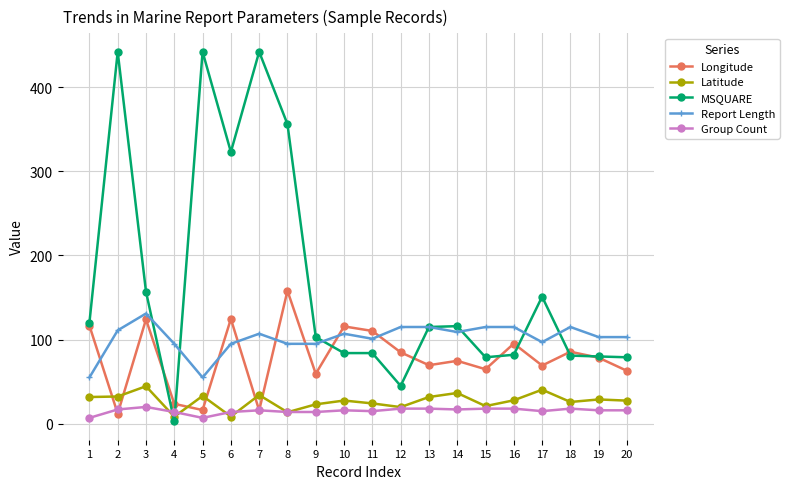

What is the minimum value for Longitude?

12.1